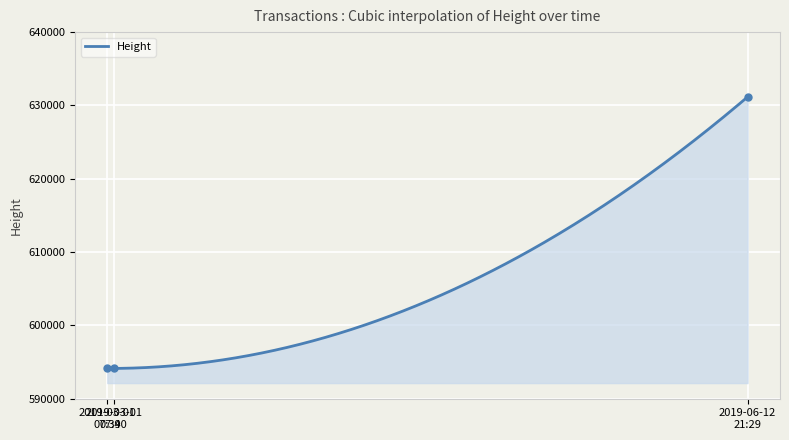

Which has a higher value, 2019-06-12 21:29 or 2019-03-01 07:39?

2019-06-12 21:29